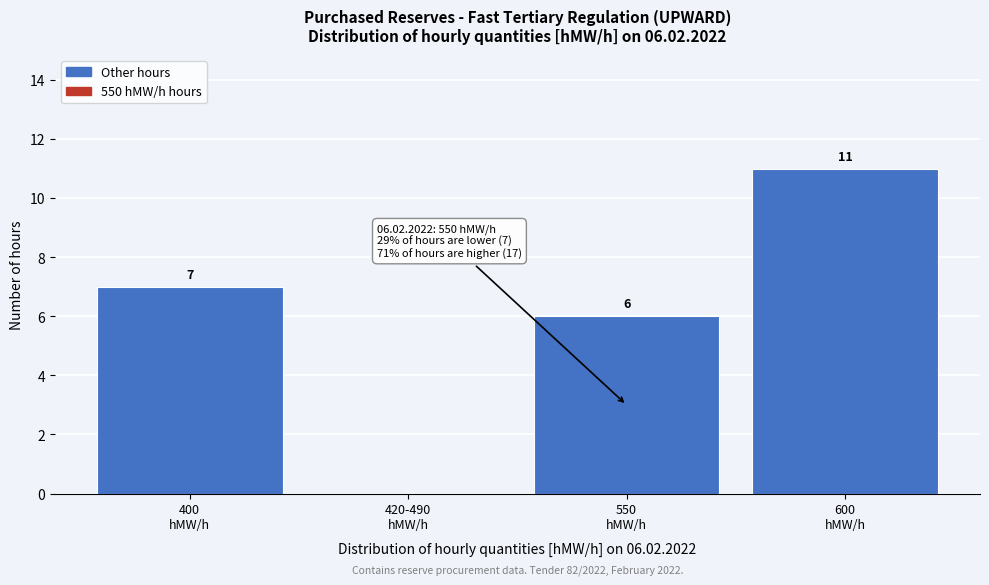

What is the maximum value shown in the chart?

11